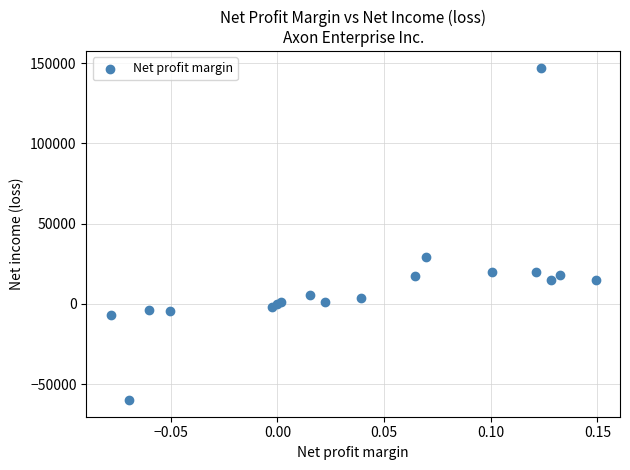

What Y value in the scatter plot is closest to 43560?

29205